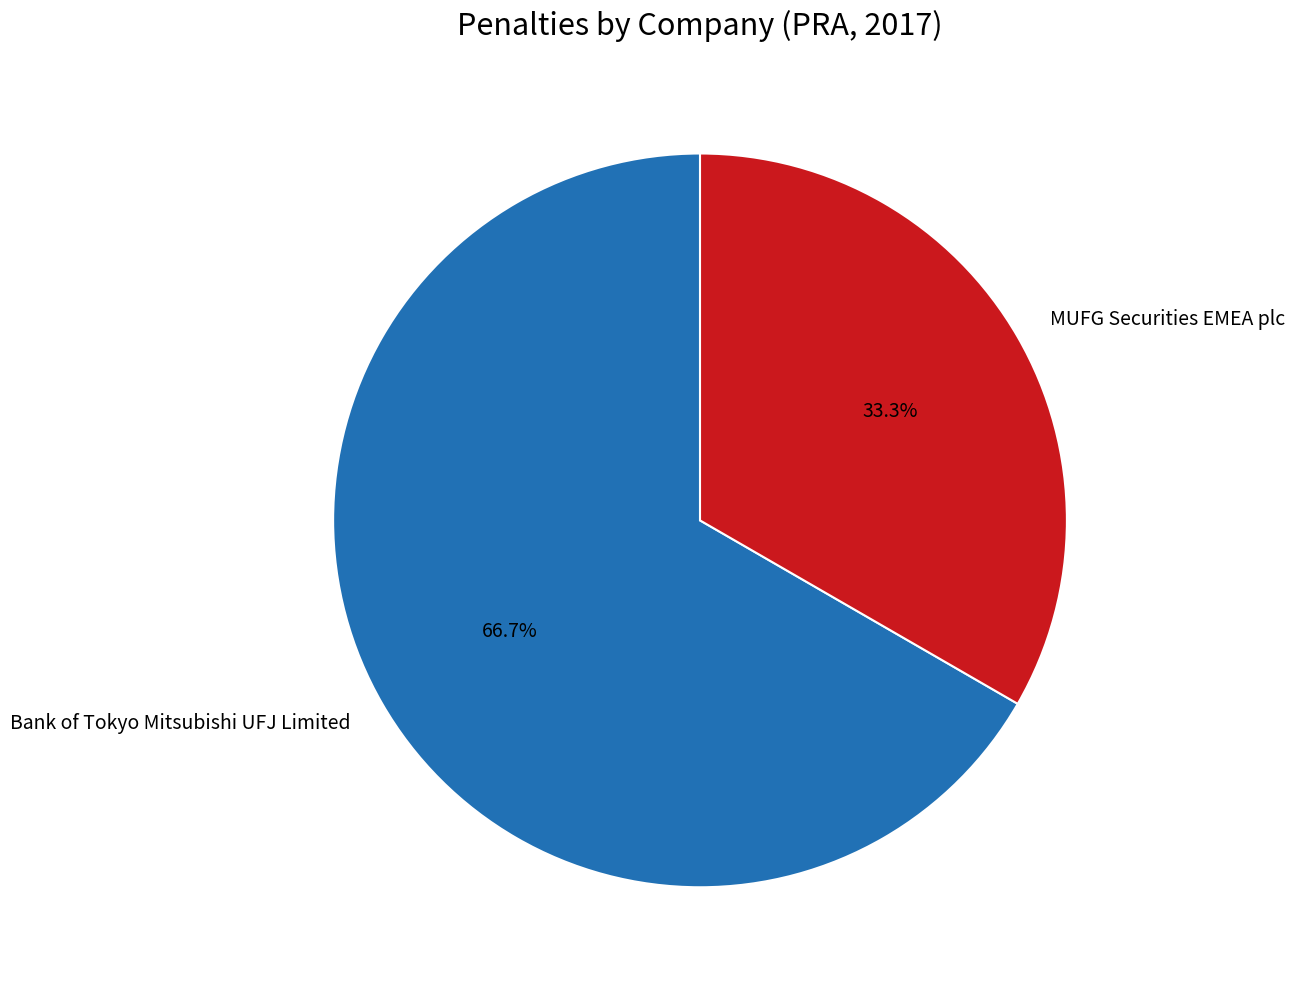

The Bank of Tokyo Mitsubishi UFJ Limited slice represents 67% of the pie. True or false?

True